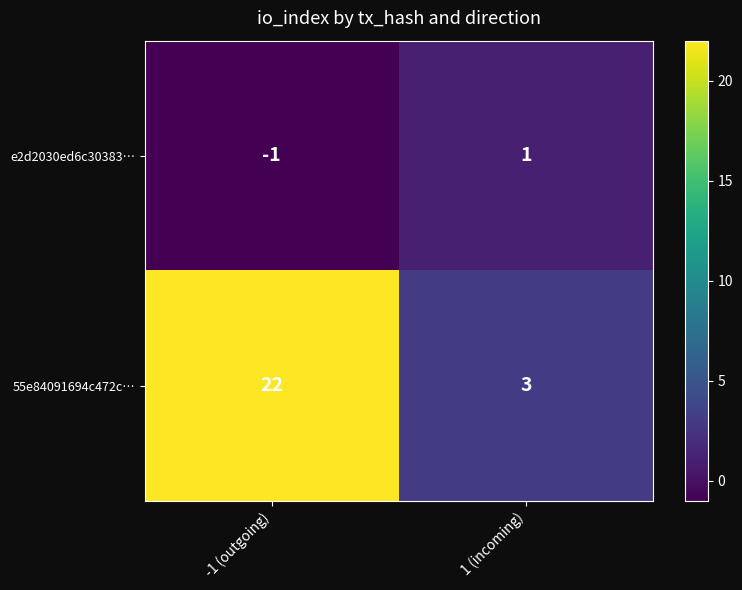

At which category is the sum across all series the highest?

-1 (outgoing)